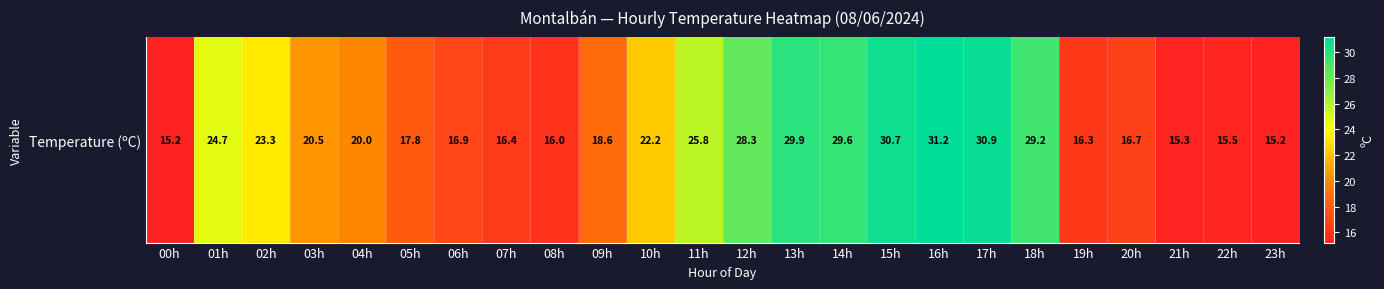

Reading right to left, extract all data points from this chart.

23h=15.2	22h=15.5	21h=15.3	20h=16.7	19h=16.3	18h=29.2	17h=30.9	16h=31.2	15h=30.7	14h=29.6	13h=29.9	12h=28.3	11h=25.8	10h=22.2	09h=18.6	08h=16.0	07h=16.4	06h=16.9	05h=17.8	04h=20.0	03h=20.5	02h=23.3	01h=24.7	00h=15.2